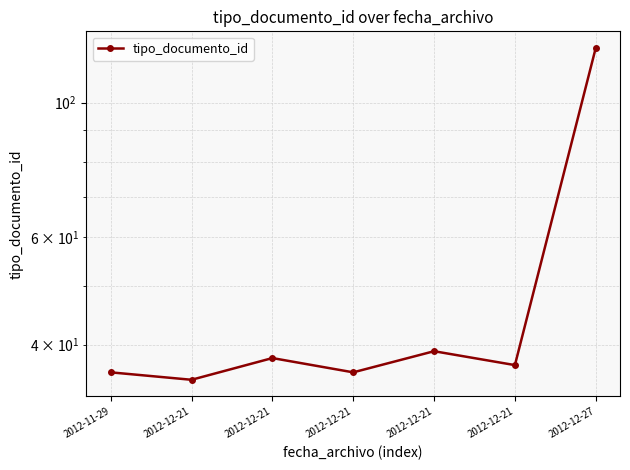

Approximately how many times larger is the value at 2012-12-21 compared to 2012-12-21?

1.1